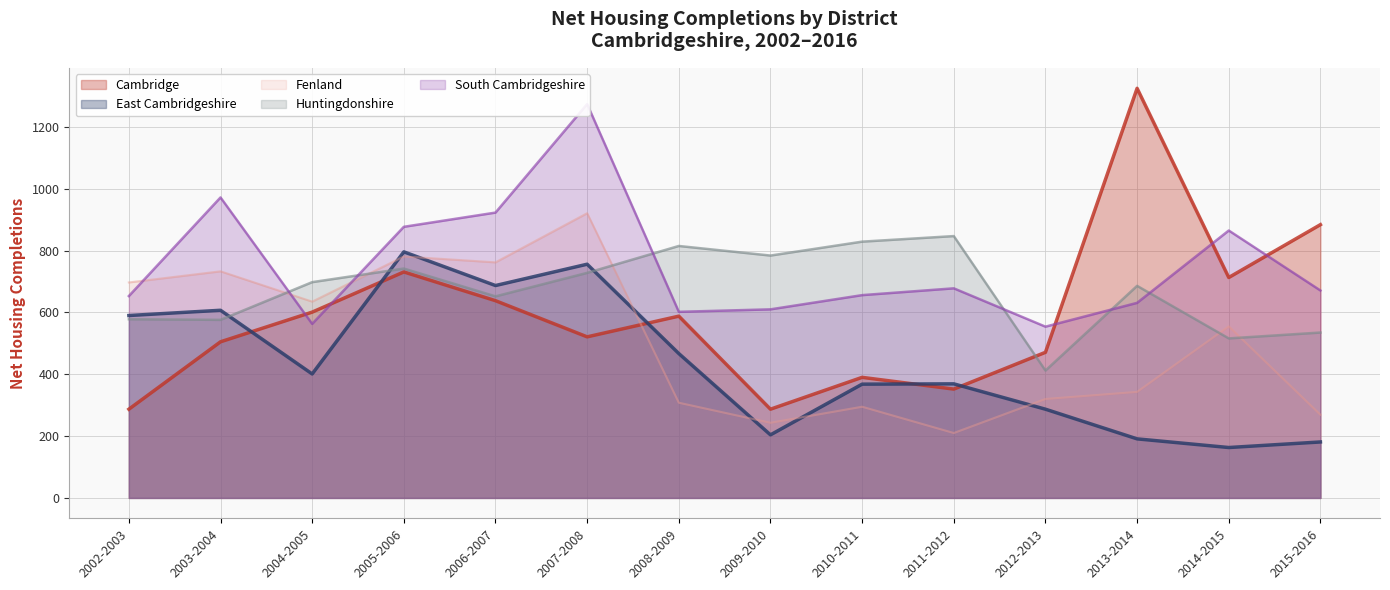

What is the spread (max minus min) of values at 2010-2011?

534